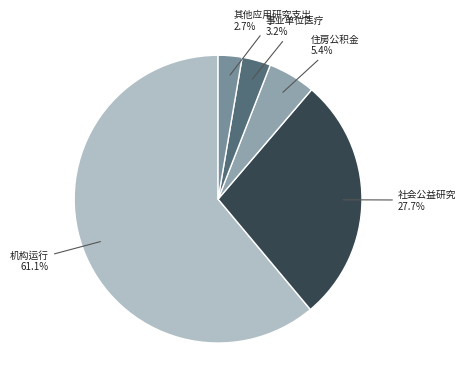

To the nearest percent, what portion does 社会公益研究 represent?

28%